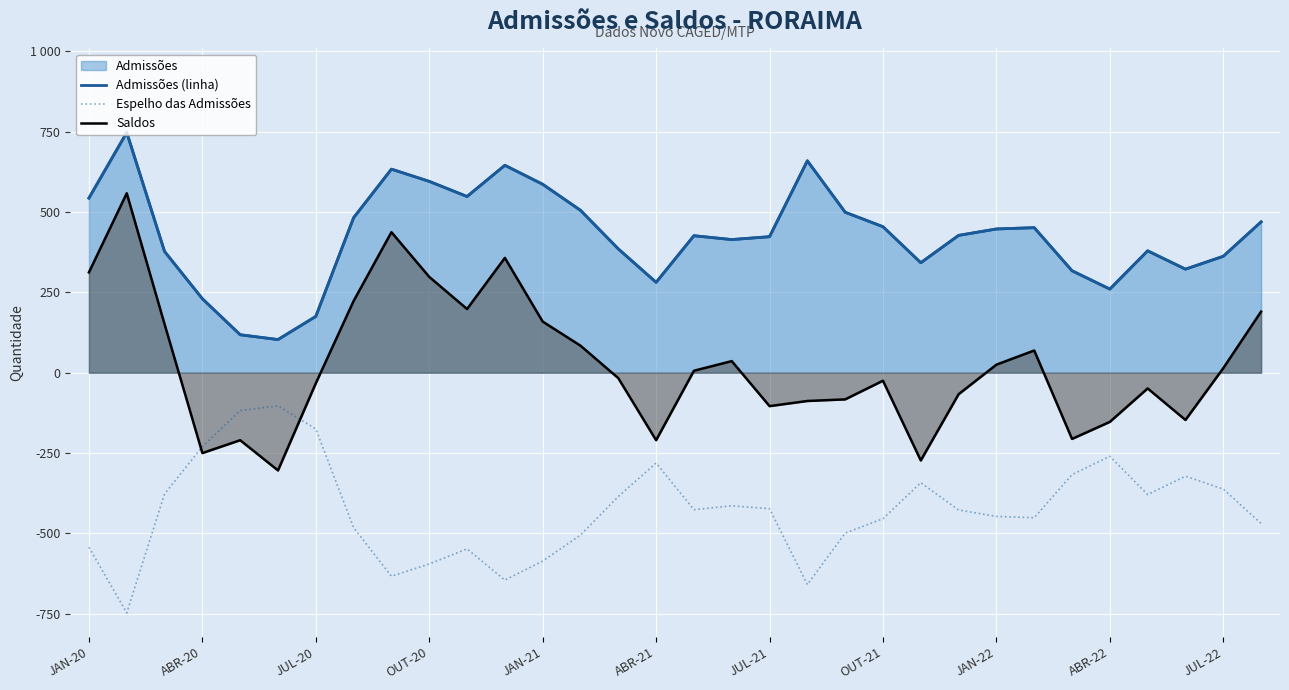

What is the smallest value displayed?

-747